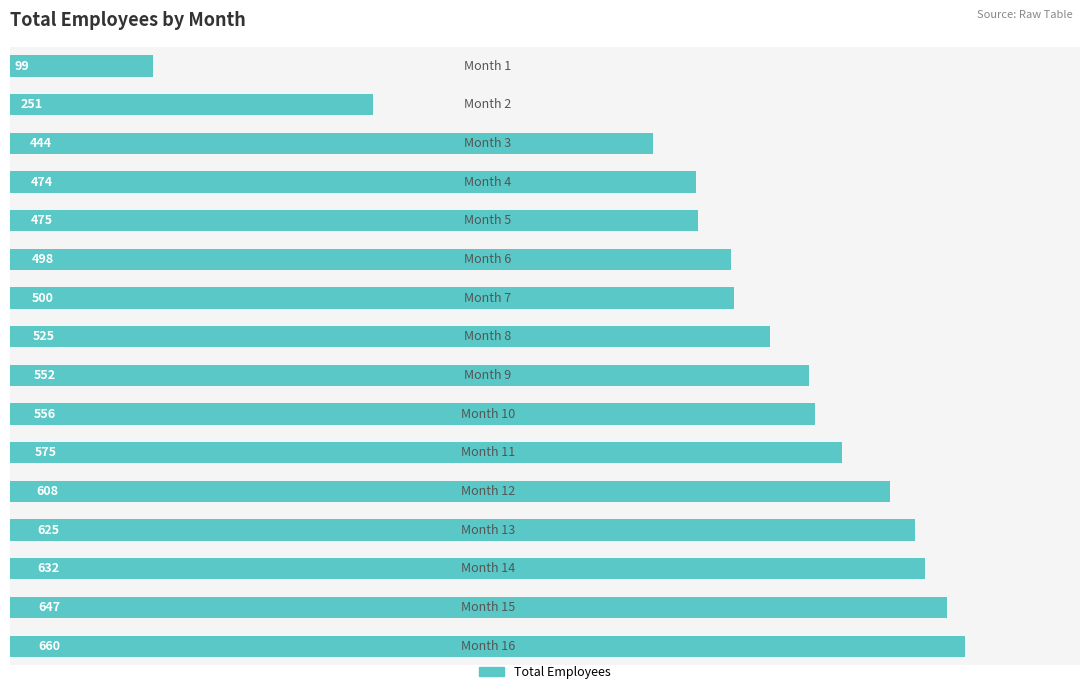

How many values are below 552?

8